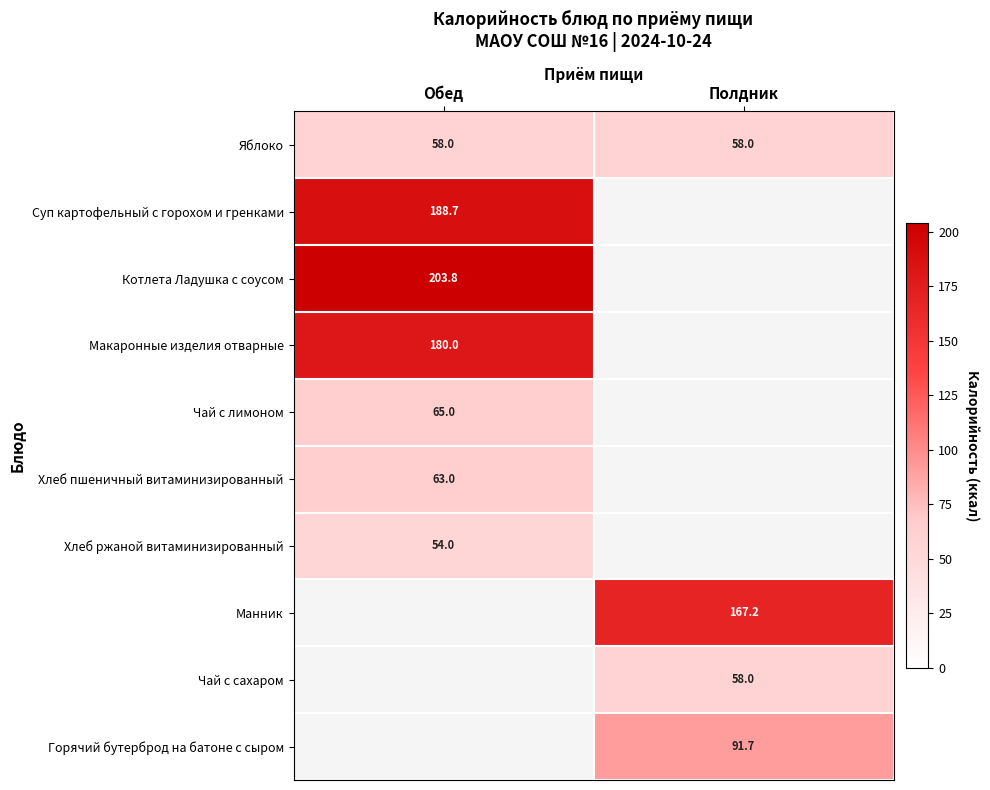

Is the value of Горячий бутерброд на батоне с сыром at Полдник greater than the value of Хлеб ржаной витаминизированный at Обед?

Yes